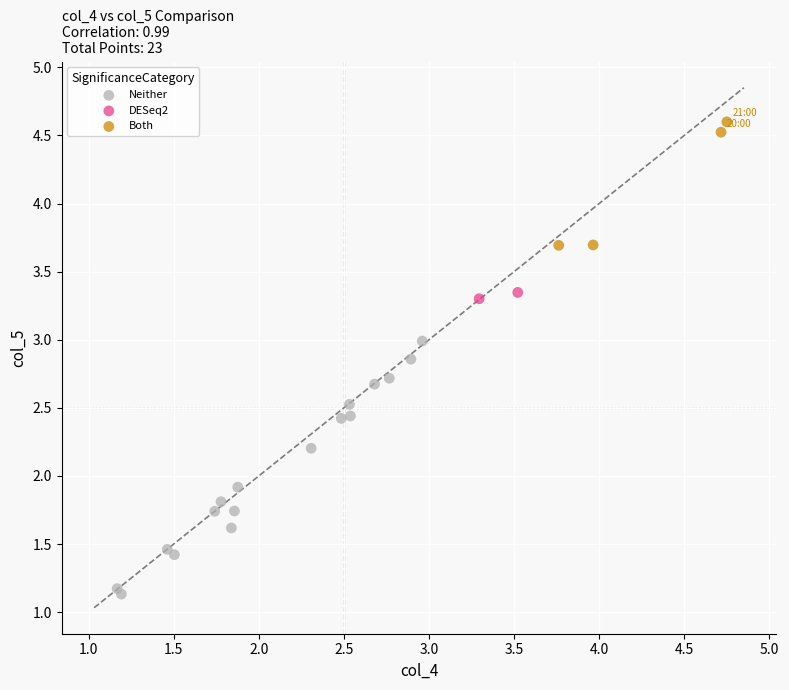

What are all the series names shown in the legend?

Neither, DESeq2, Both